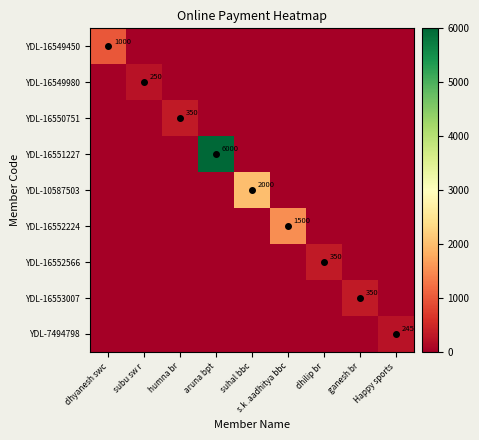

How many values in the YDL-16550751 series exceed 0?

1